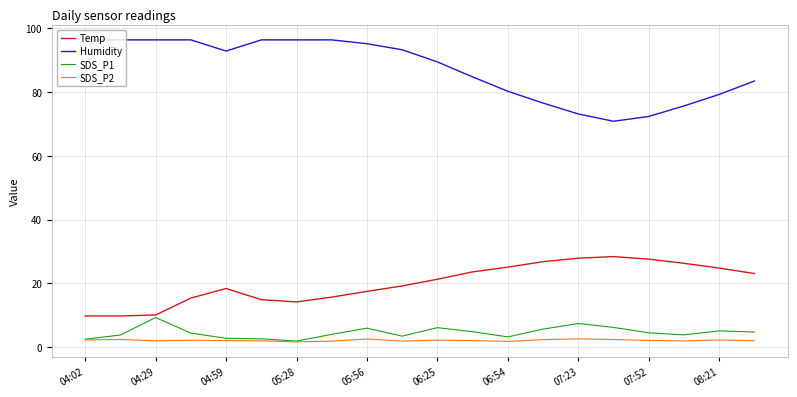

What is the greatest value displayed?

96.3